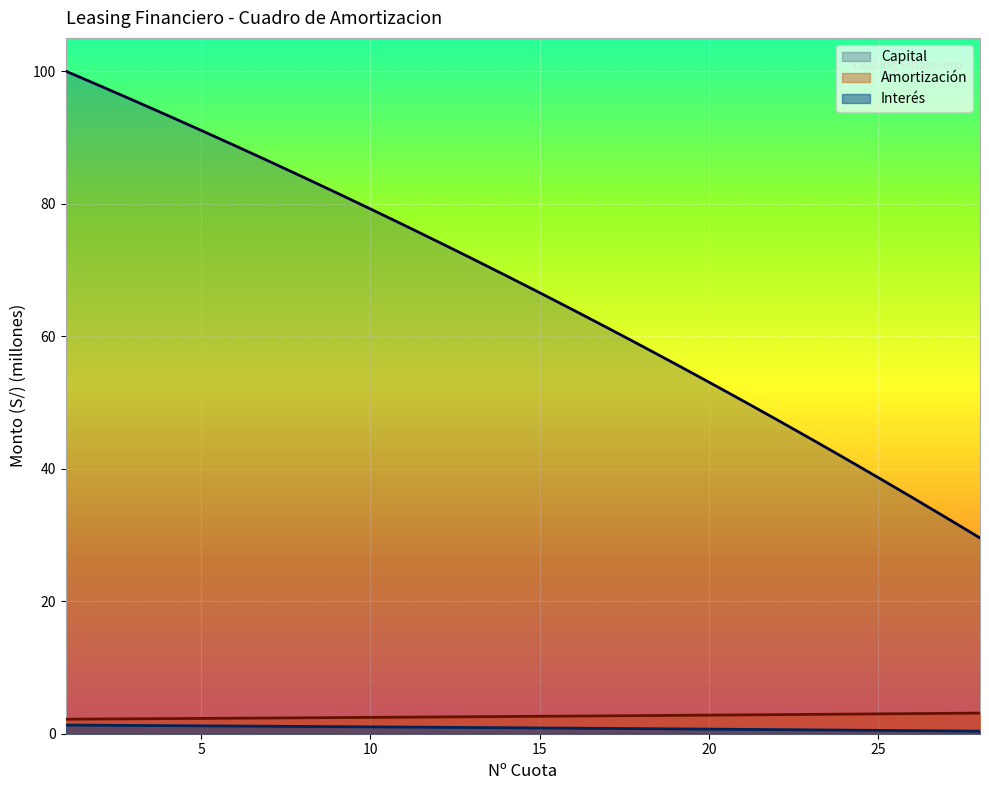

Reading left to right, what are all the values shown in this chart?

Capital: 100.0	97.8	95.6	93.3	91.1	88.7	86.4	84.0	81.6	79.2	76.7	74.2	71.7	69.1	66.5	63.9	61.3	58.6	55.8	53.0	50.2	47.4	44.5	41.6	38.6	35.6	32.6	29.5
Interes: 2.2	2.2	2.3	2.3	2.3	2.3	2.4	2.4	2.4	2.5	2.5	2.5	2.6	2.6	2.6	2.7	2.7	2.7	2.8	2.8	2.8	2.9	2.9	3.0	3.0	3.0	3.1	3.1
Amortizacion: 1.3	1.3	1.2	1.2	1.2	1.2	1.1	1.1	1.1	1.0	1.0	1.0	0.9	0.9	0.9	0.8	0.8	0.8	0.7	0.7	0.7	0.6	0.6	0.5	0.5	0.5	0.4	0.4